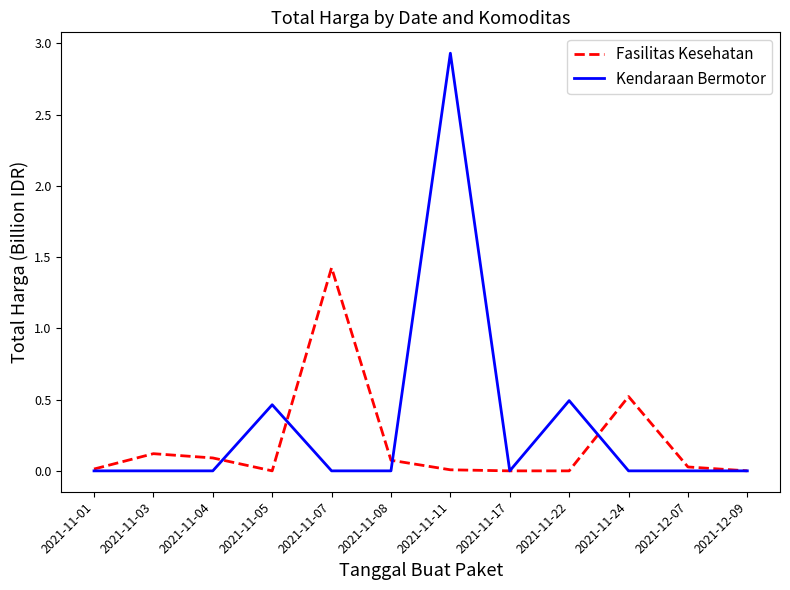

At 2021-11-24, list the series in order from largest to smallest.

Fasilitas Kesehatan, Kendaraan Bermotor